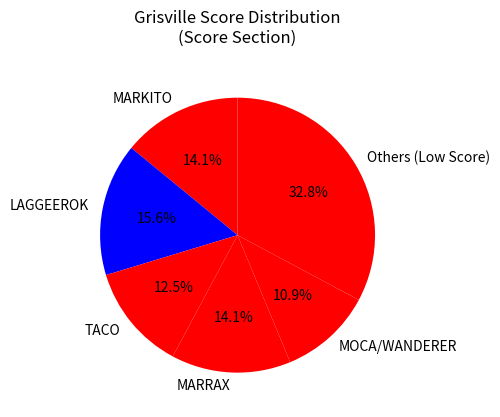

Which category has the smallest portion of the pie?

MOCA/WANDERER